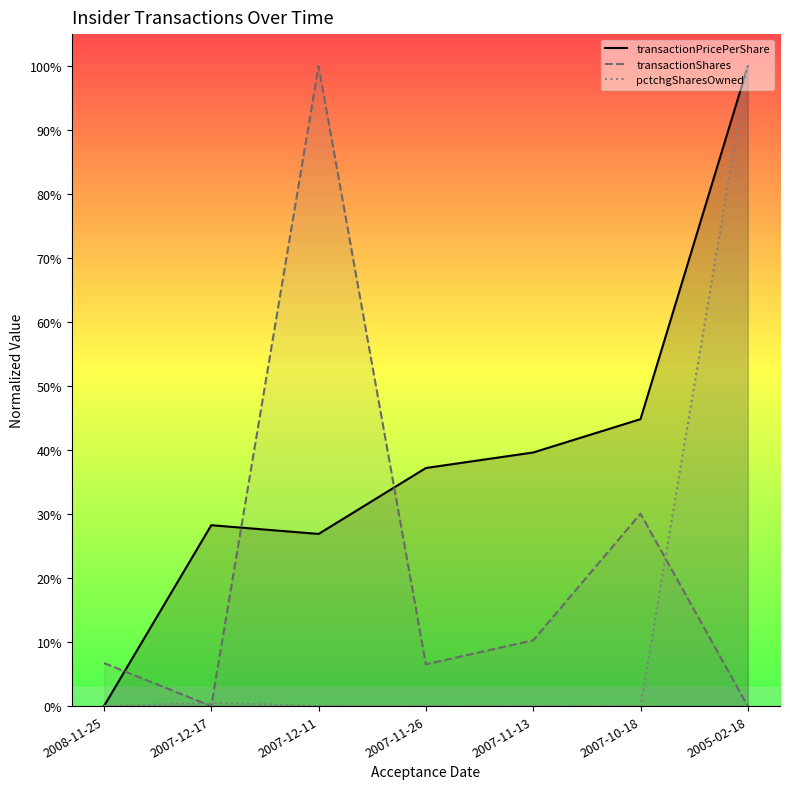

Where is the first local minimum for transactionShares?

2007-12-17